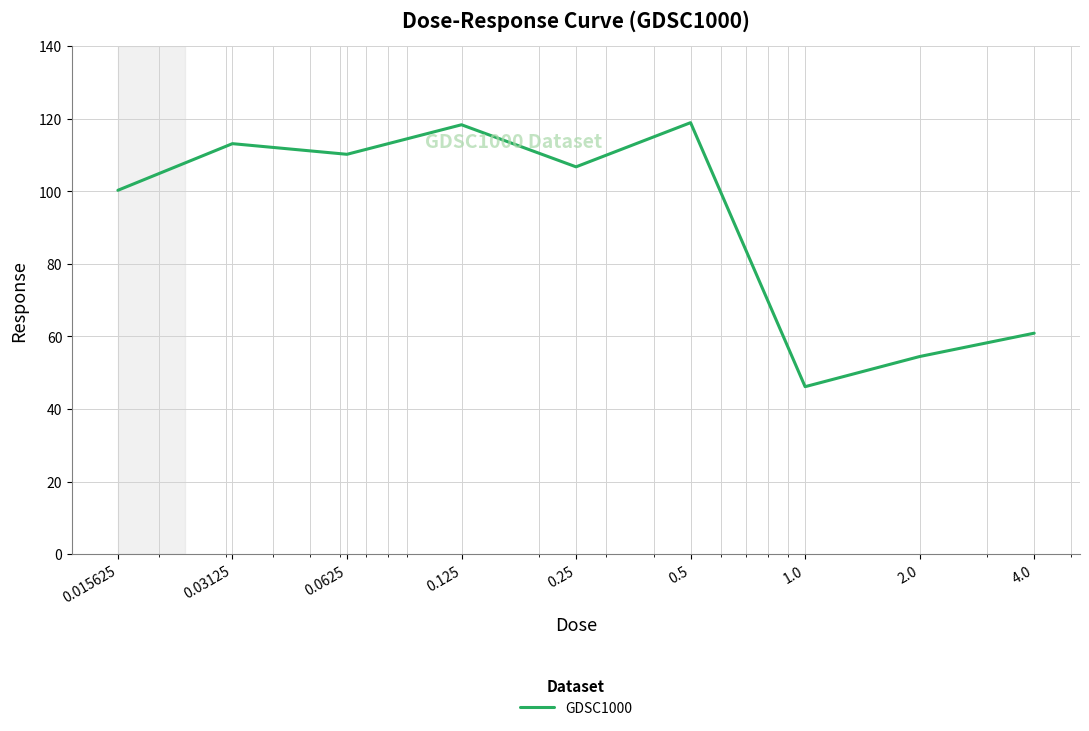

What is the difference between the second highest and minimum values?

72.2